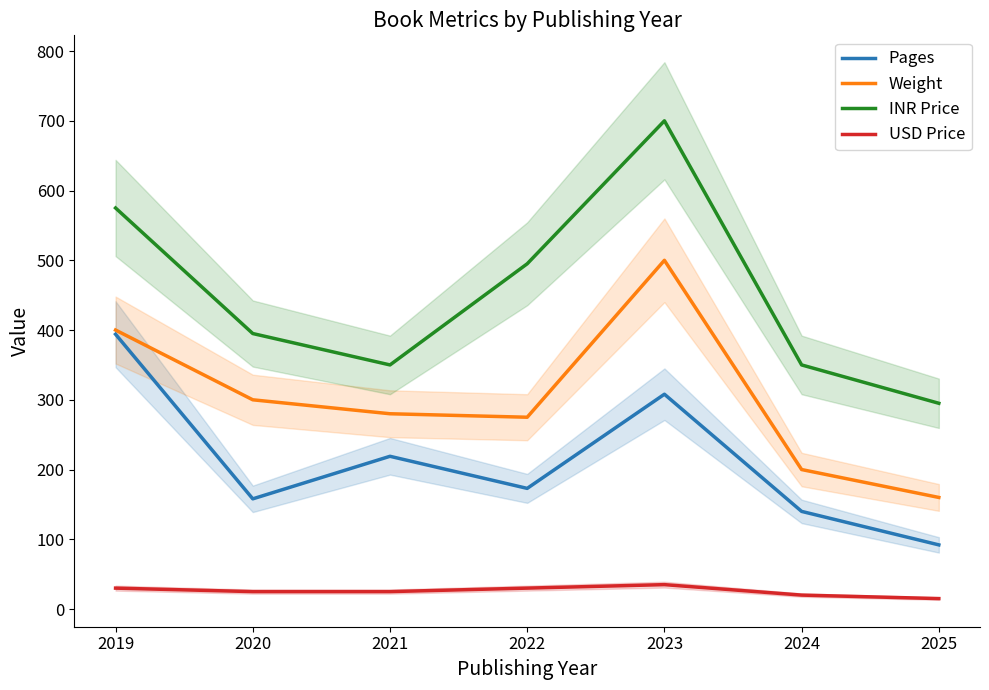

Which series has the largest range (max minus min)?

INR Price